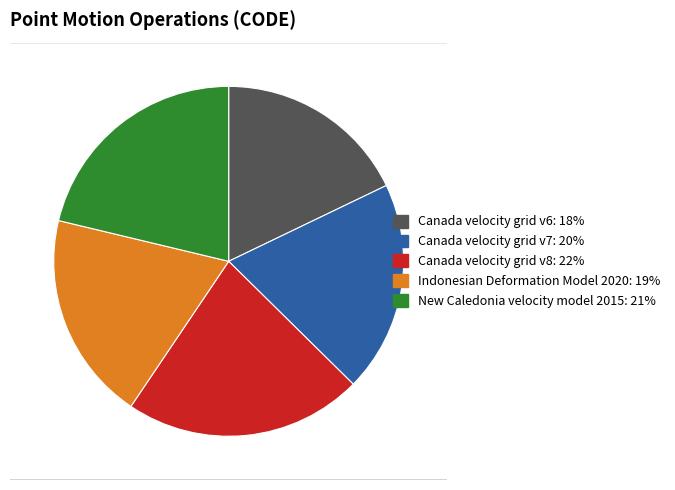

To the nearest percent, what percentage of the pie is Canada velocity grid v6?

18%